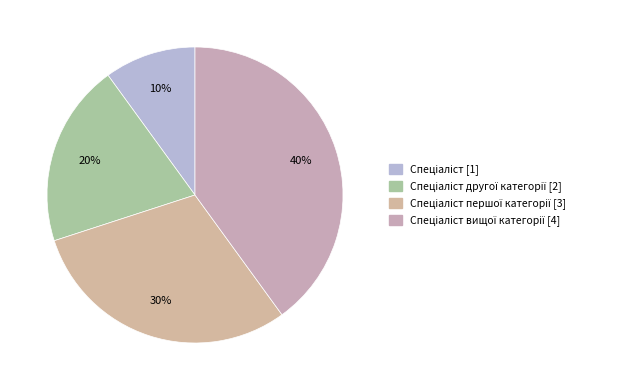

Count the number of slices in the pie.

4